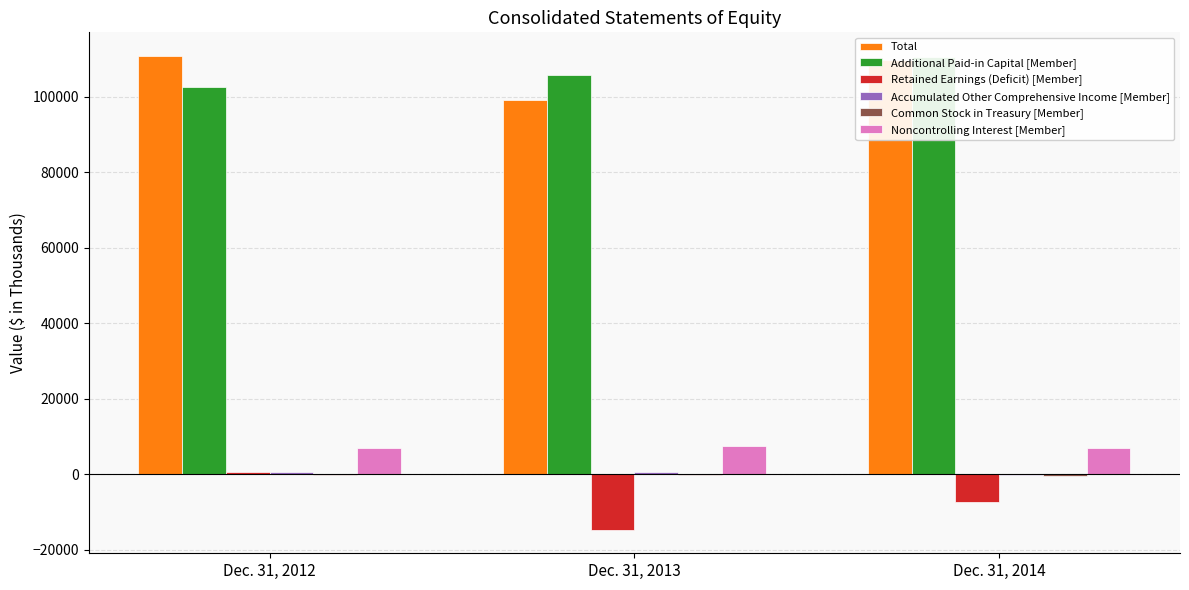

Which series has the largest total across all categories?

Total